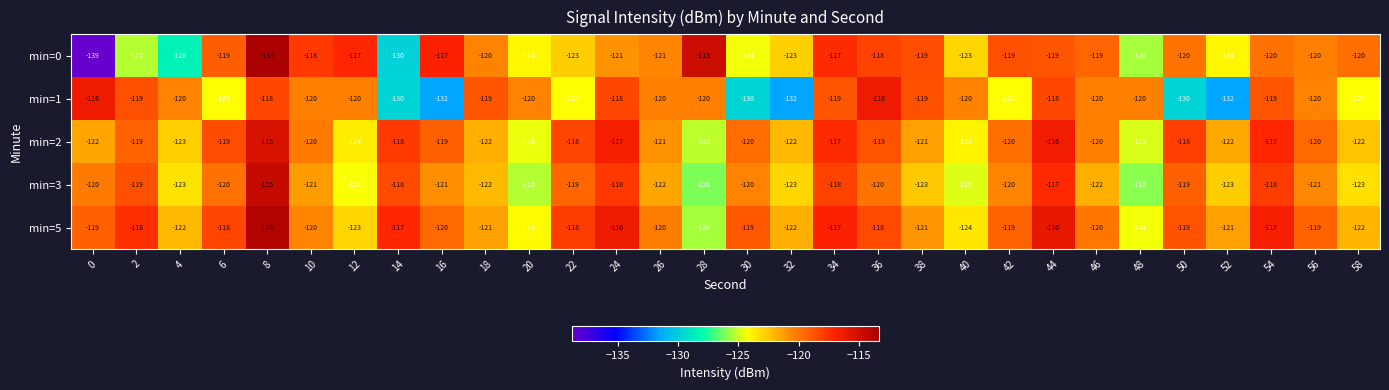

What is the minimum value shown in the chart?

-139